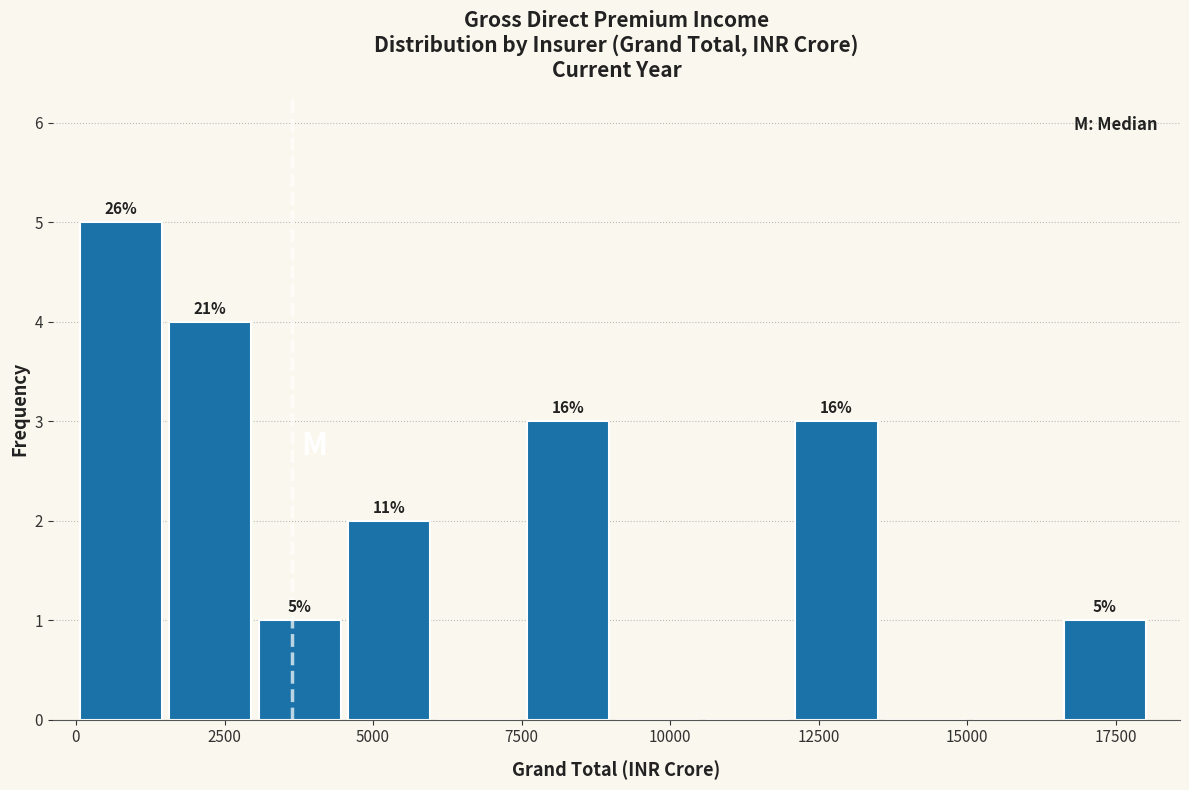

Around what value on the x-axis is the tallest bar? Give the approximate position of its centre, as read against the axis.

1000